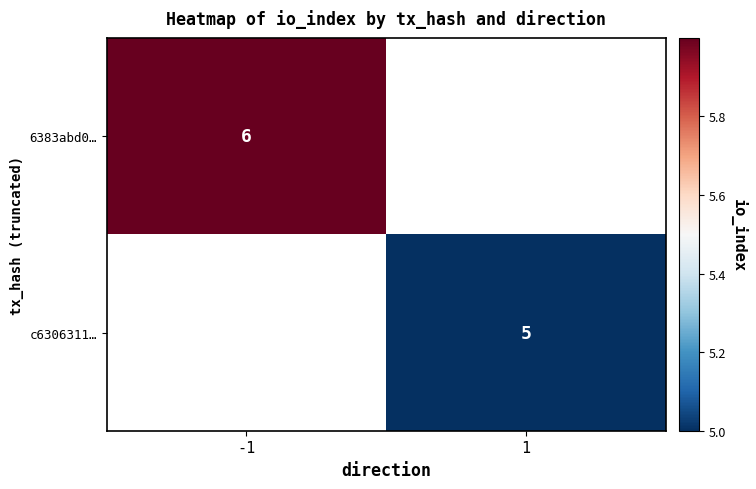

The value of c6306311… at 1 is 5. True or false?

True